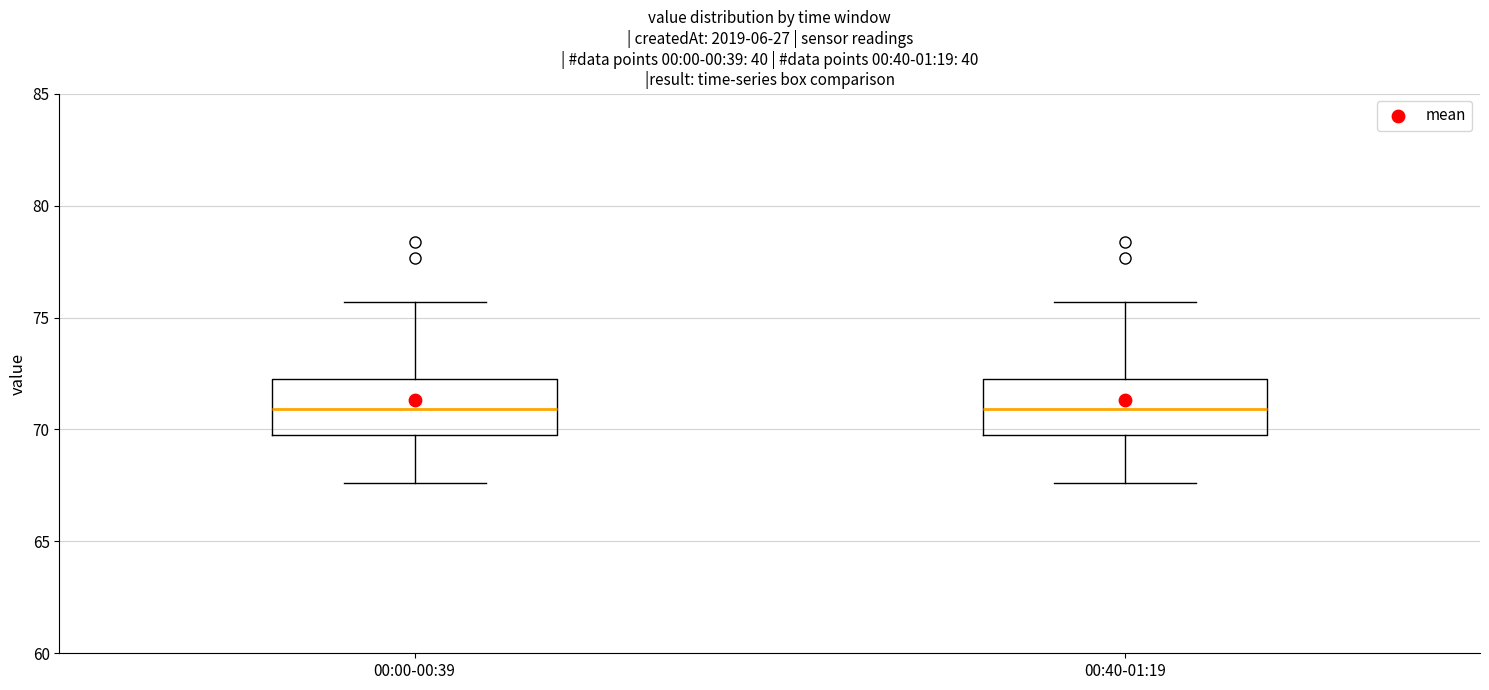

Reading left to right, read every box against the y-axis: the position of its median line, the range the box covers, and the ends of its whiskers. The values are not printed on the chart, so give them approximately, as read against the axis.

00:00-00:39: median 71.0, box 70.0 to 72.5, whiskers 67.5 to 75.5
00:40-01:19: median 71.0, box 70.0 to 72.5, whiskers 67.5 to 75.5